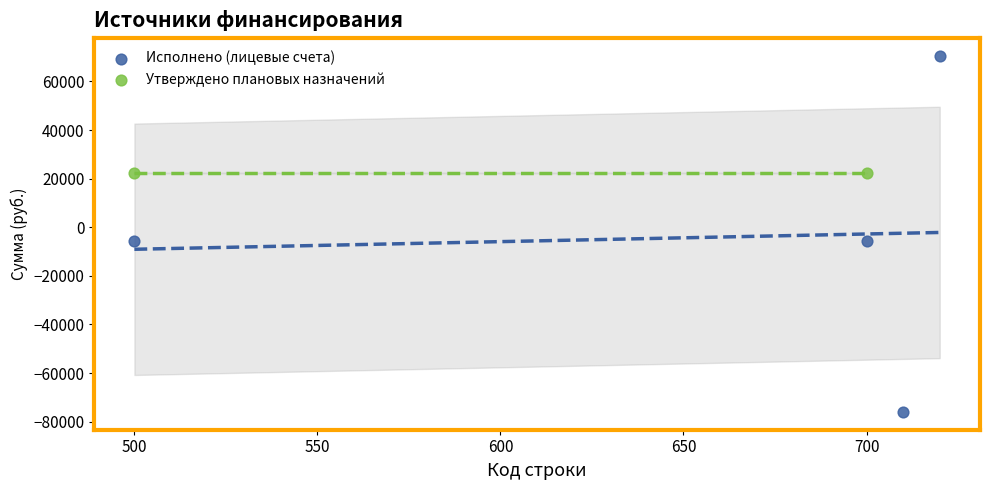

What are all the series names shown in the legend?

Исполнено (лицевые счета), Утверждено плановых назначений